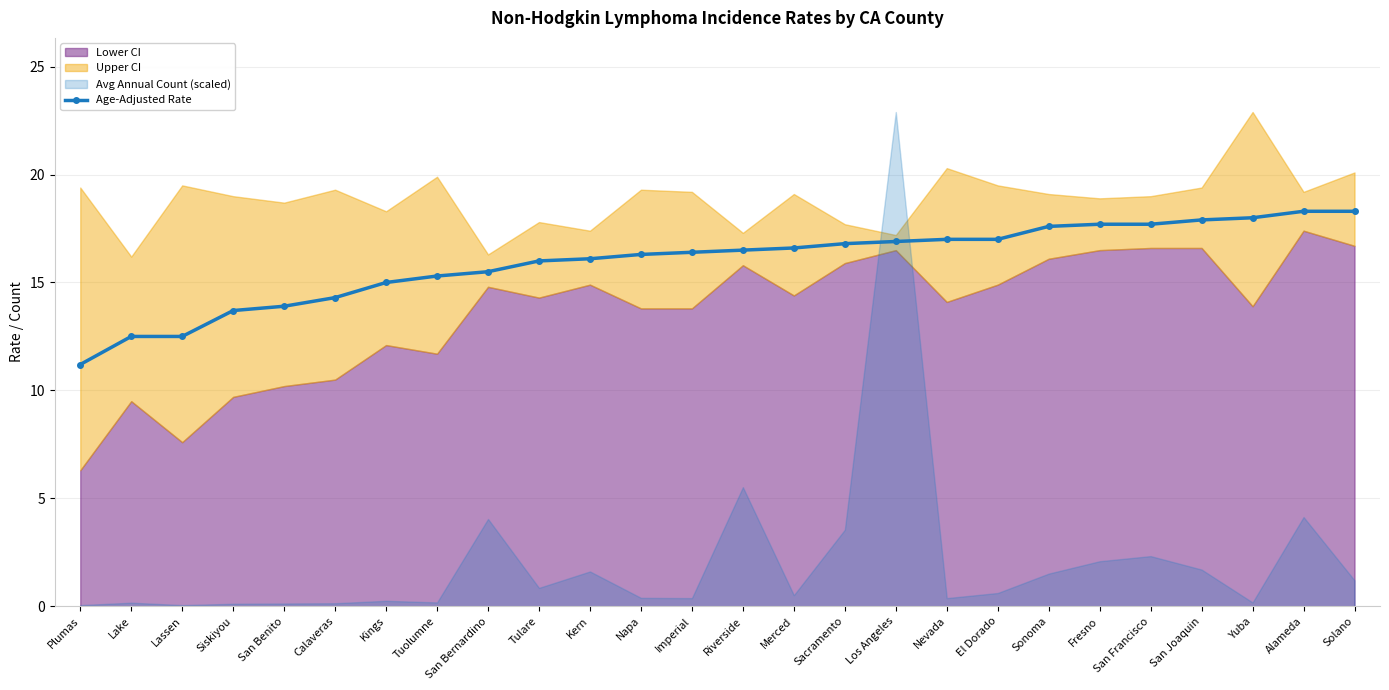

True or false: the data shows 14.3 at Calaveras.

True